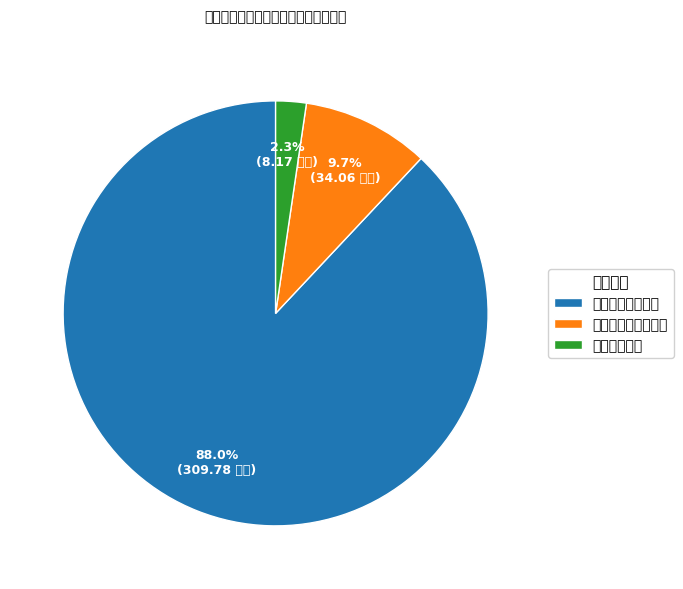

To the nearest percent, what is the difference between the 卫生健康支出 and 一般公共服务支出 slice percentages?

86%